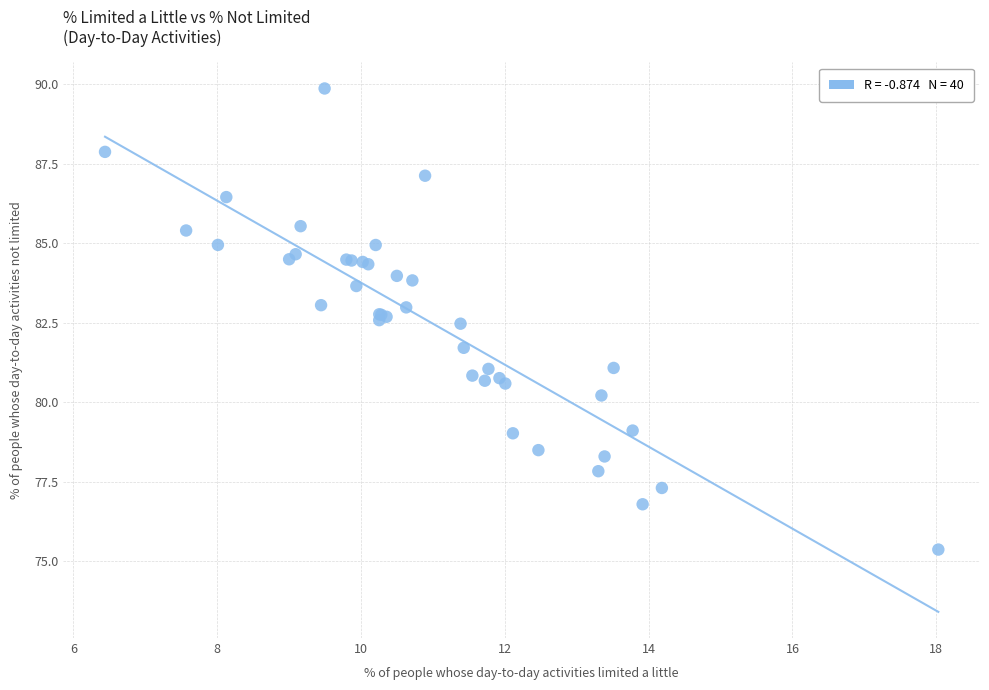

What Y value in the scatter plot is closest to 82?

81.7